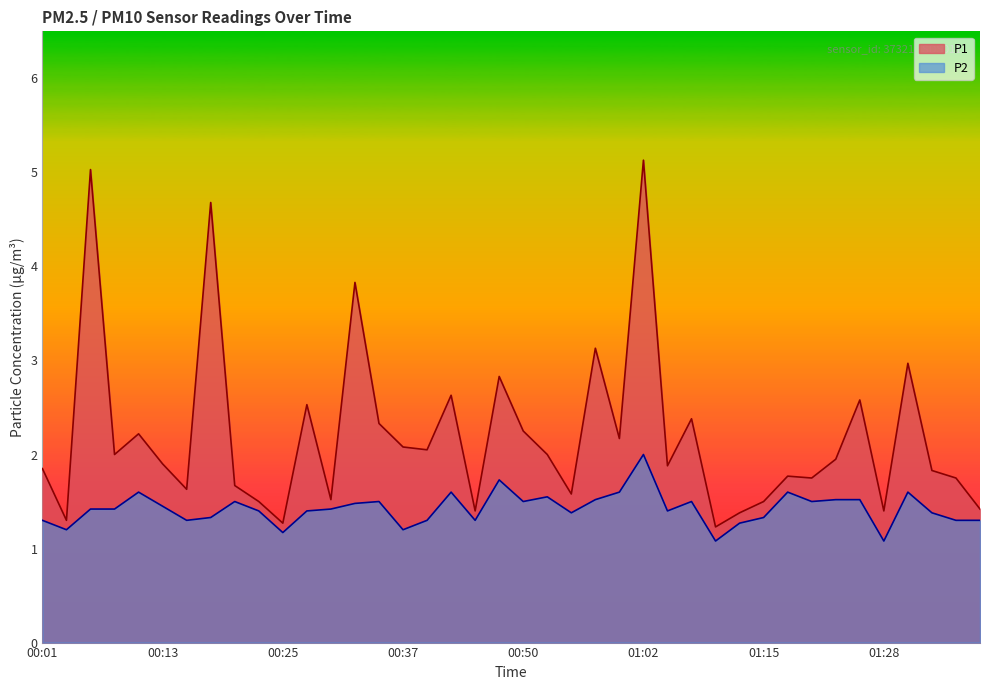

Does the chart have visible grid lines?

No